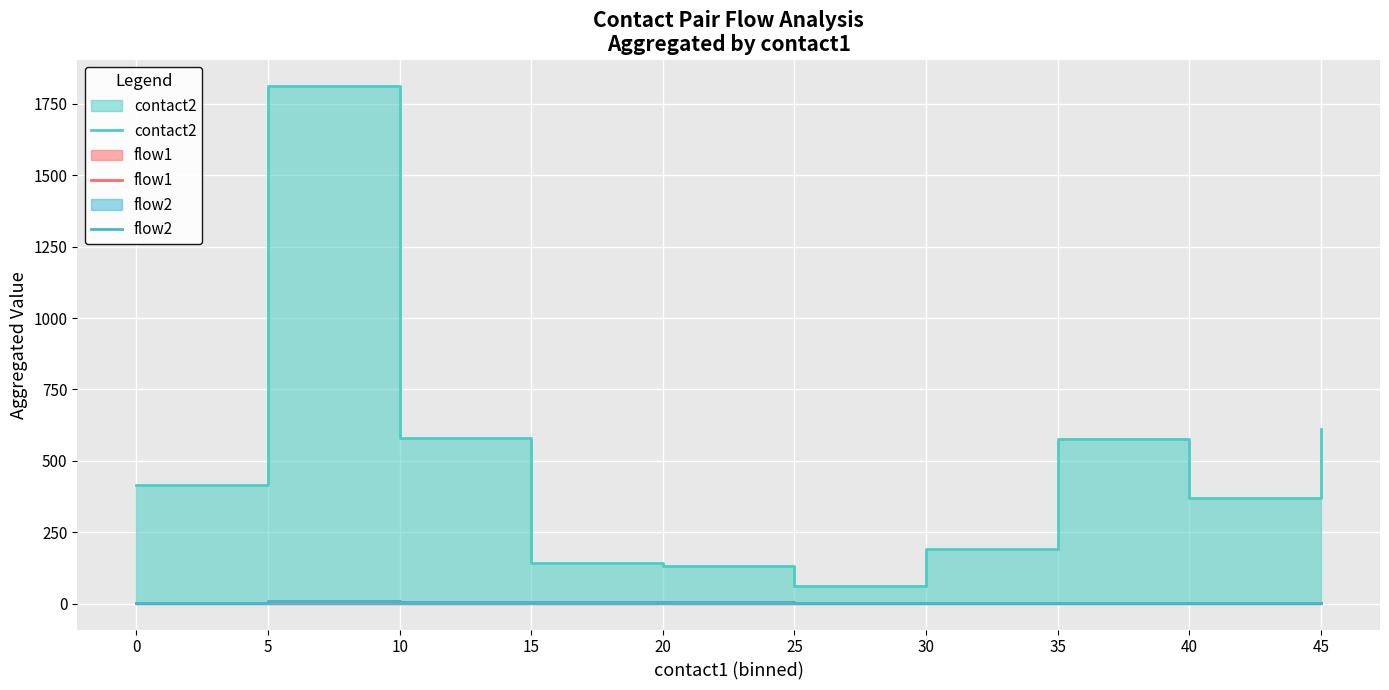

Between 15 and 40, which is larger?

40